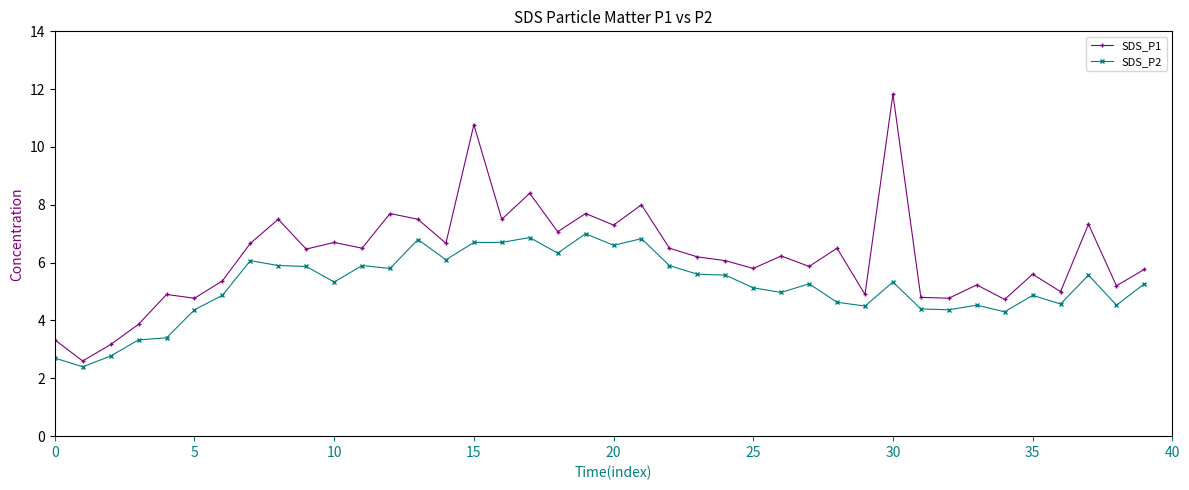

What is the difference between the second highest and second lowest values in the SDS_P2 series?

4.2